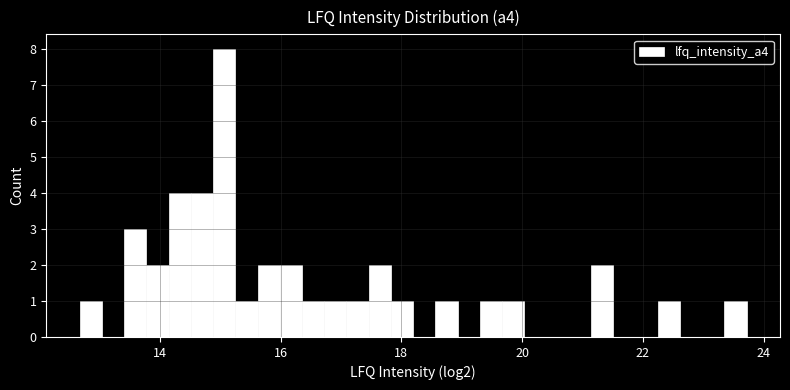

Around what value on the x-axis is the tallest bar? Give the approximate position of its centre, as read against the axis.

15.0